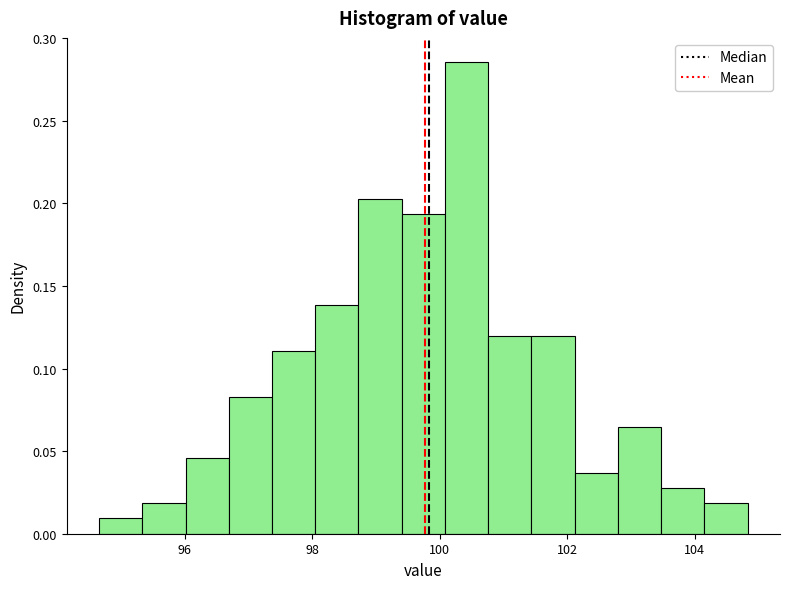

Read against the x-axis, roughly where is the centre of the tallest bar?

100.4